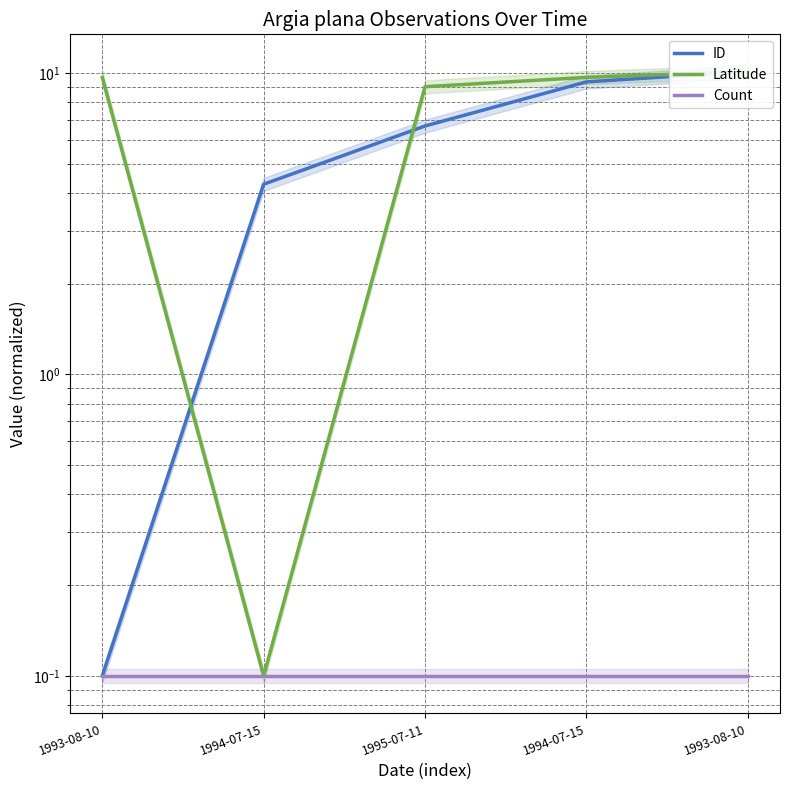

Is the value of Latitude at 1994-07-15 greater than the value of ID at 1995-07-11?

No